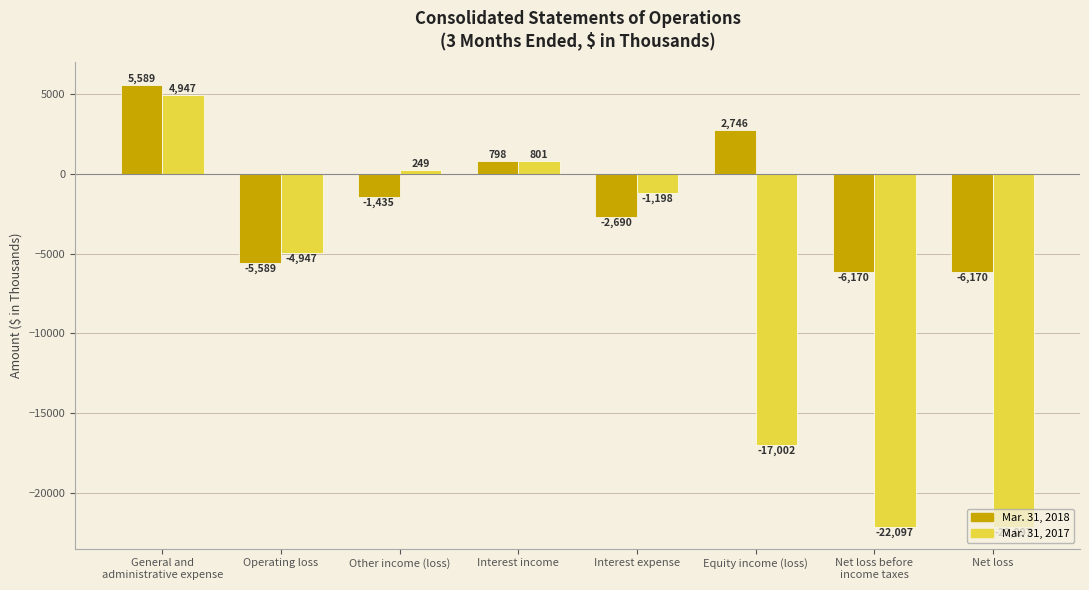

Reading left to right, extract all data points from this chart.

Mar. 31, 2018: General and
administrative expense=5589	Operating loss=-5589	Other income (loss)=-1435	Interest income=798	Interest expense=-2690	Equity income (loss)=2746	Net loss before
income taxes=-6170	Net loss=-6170
Mar. 31, 2017: General and
administrative expense=4947	Operating loss=-4947	Other income (loss)=249	Interest income=801	Interest expense=-1198	Equity income (loss)=-17002	Net loss before
income taxes=-22097	Net loss=-22097